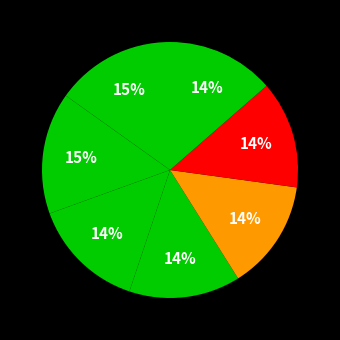

Count the number of slices in the pie.

7